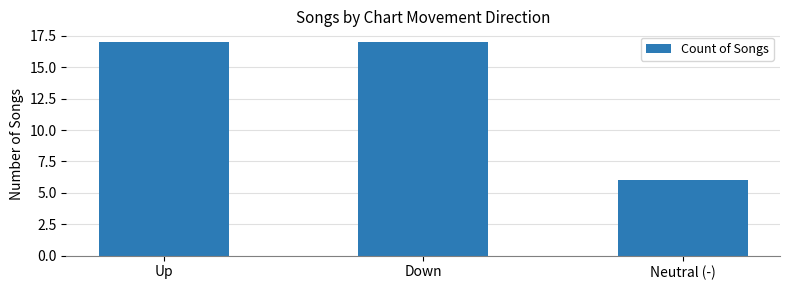

How many bars are there in total?

3